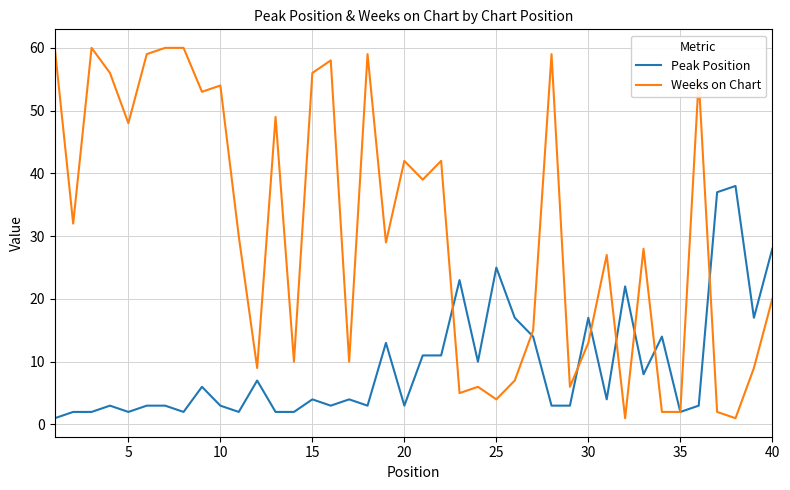

Which series has the largest total across all categories?

Weeks on Chart